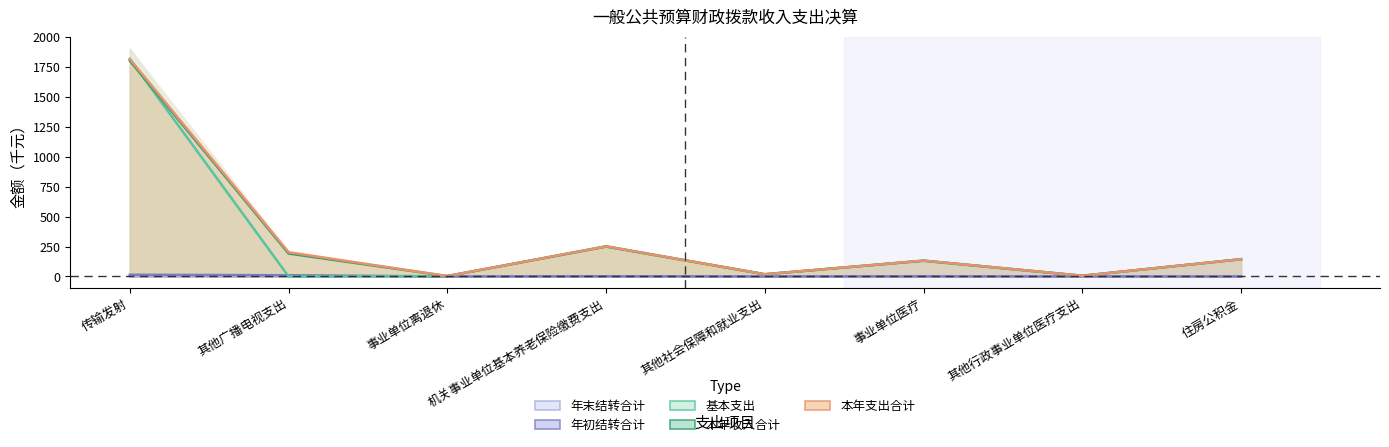

At which label does 本年支出合计 reach its minimum?

事业单位离退休